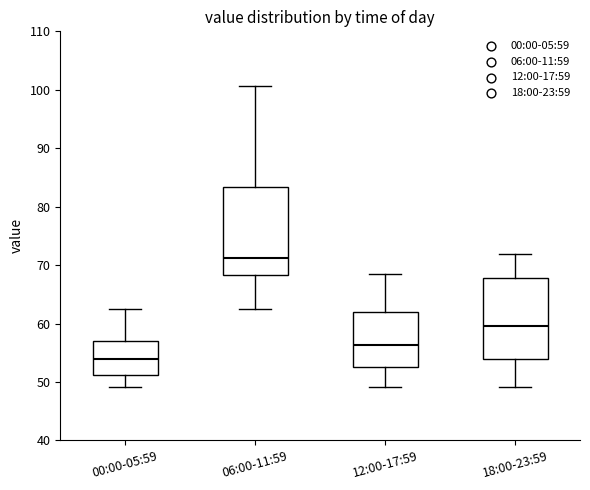

Which box has the highest median line?

06:00-11:59